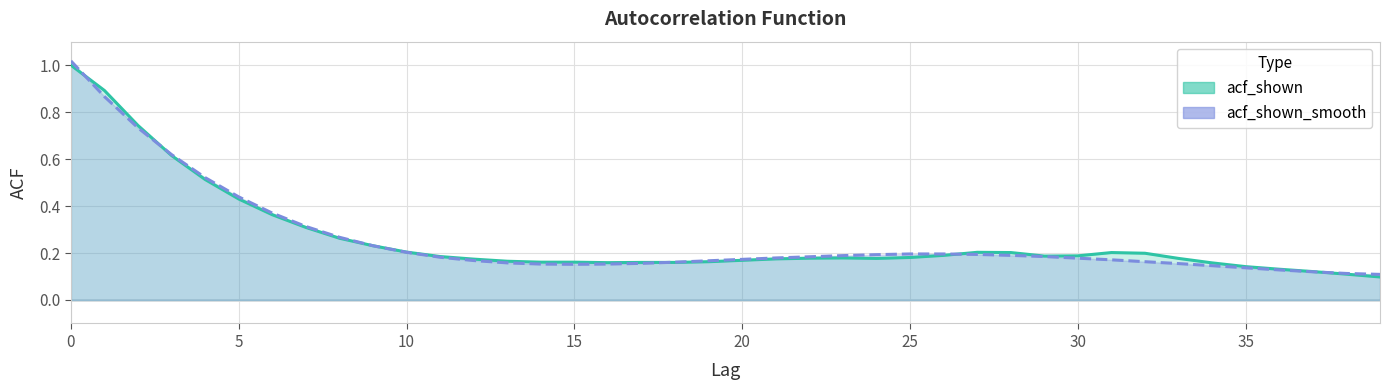

True or false: acf_shown_line has more than 0 points higher than both neighbors.

True